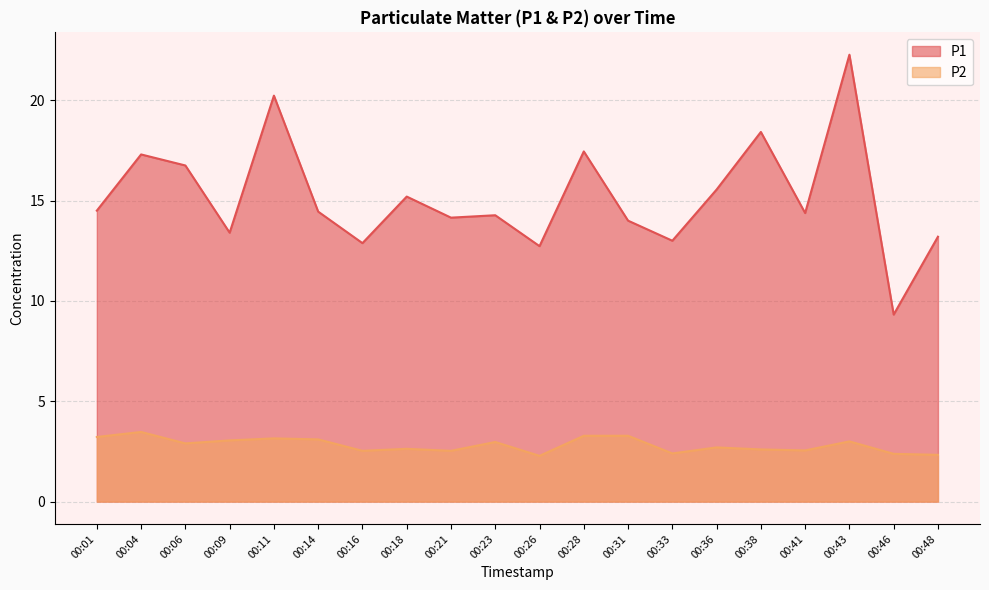

At which category does P2 reach its first local valley?

00:06